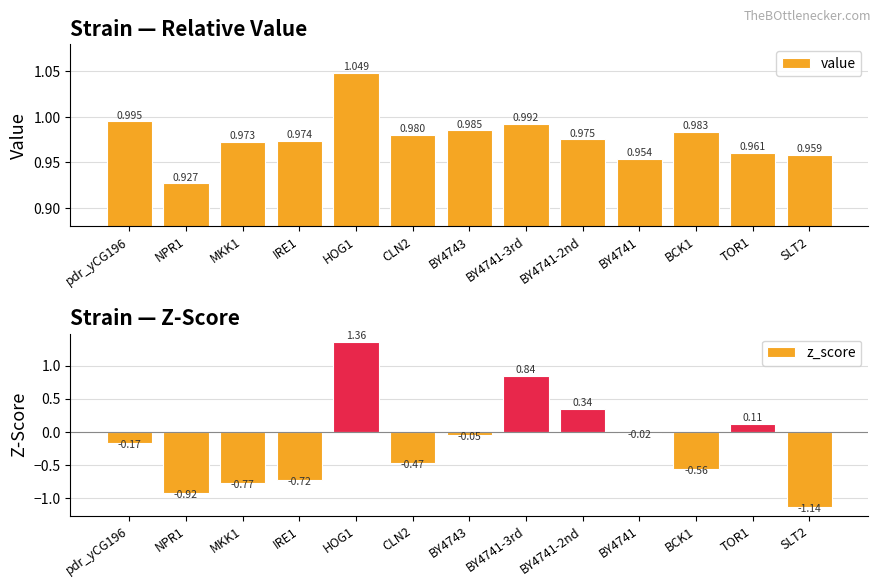

What are all the series names shown in the legend?

value, z_score